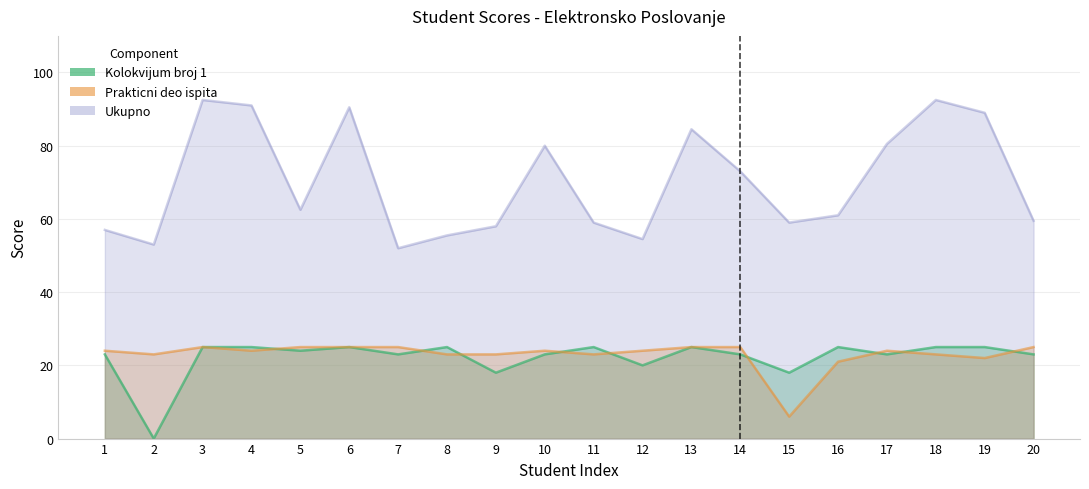

List the labels in order of Ukupno value, smallest first.

7, 2, 12, 8, 1, 9, 11, 15, 20, 16, 5, 14, 10, 17, 13, 19, 6, 4, 3, 18